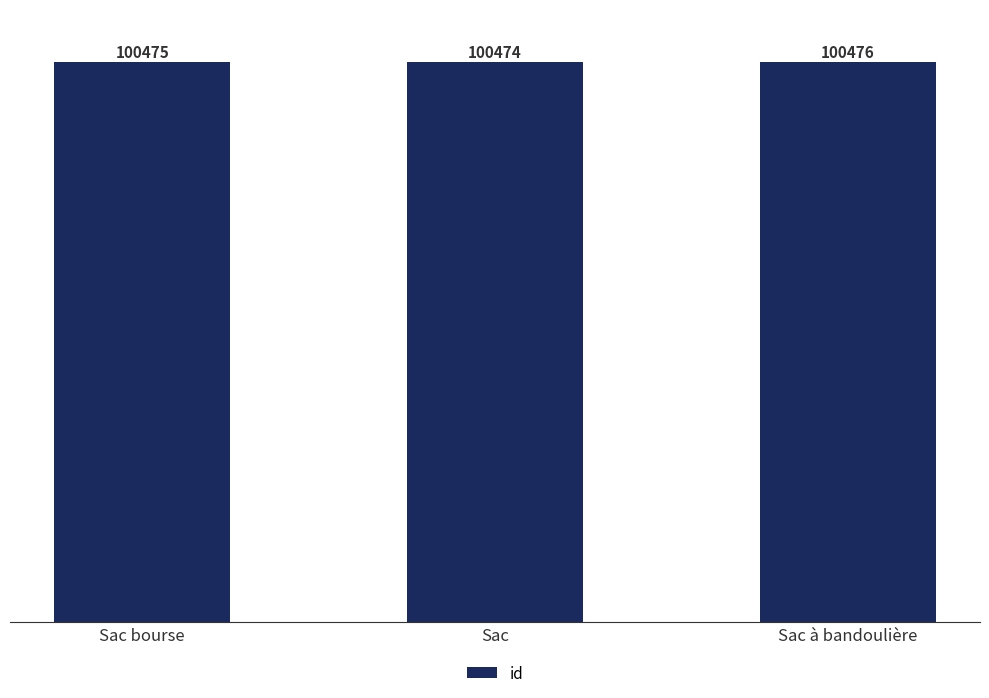

Does the chart contain any negative values?

No